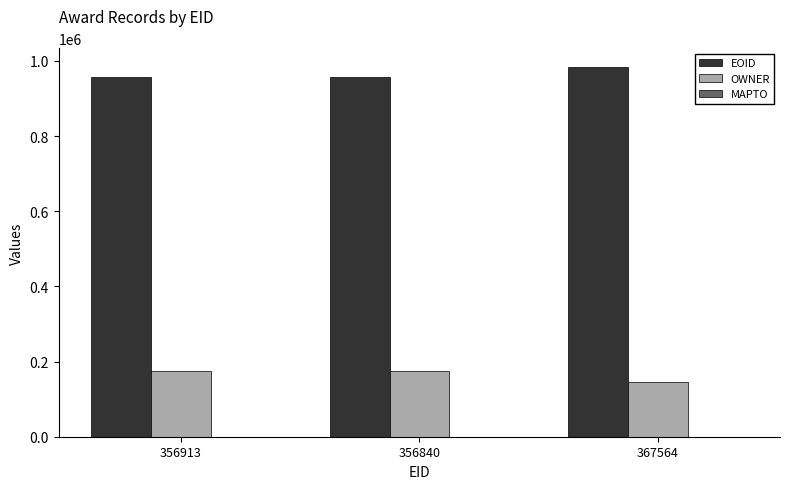

At which label is EOID closest to 971298?

356913